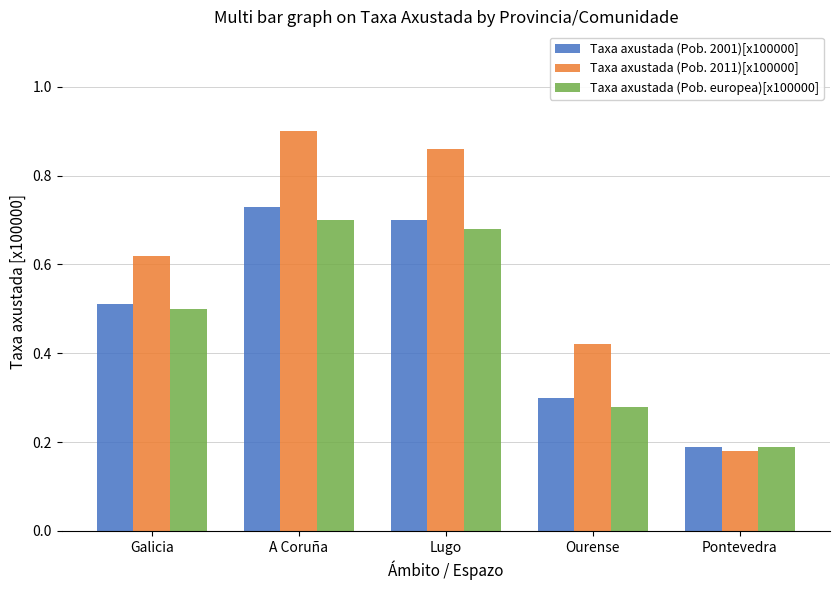

How many data points does each series have?

5